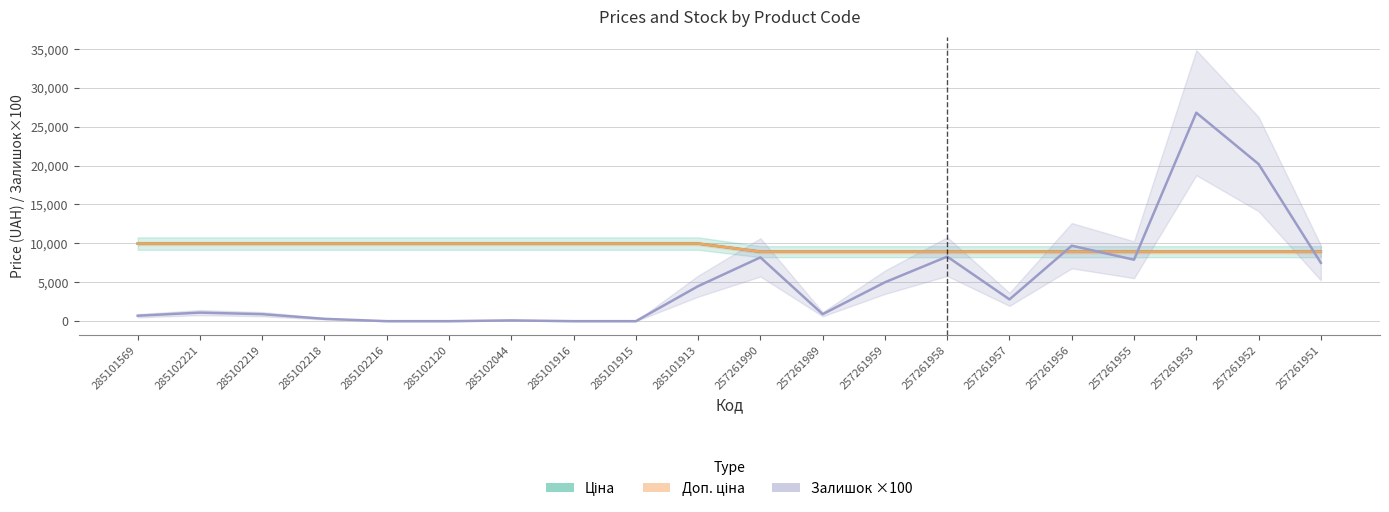

Count the number of data series in this chart.

3